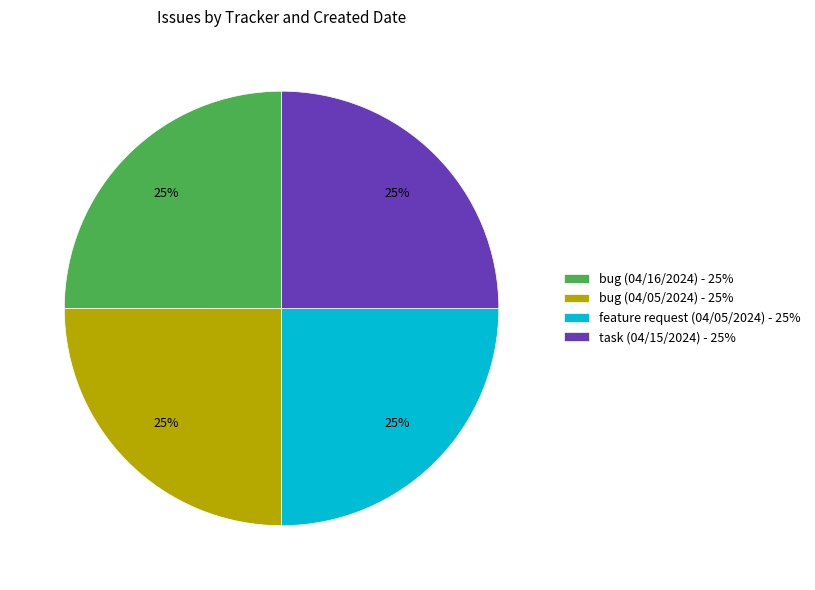

Is bug (04/16/2024) the majority of the pie?

No